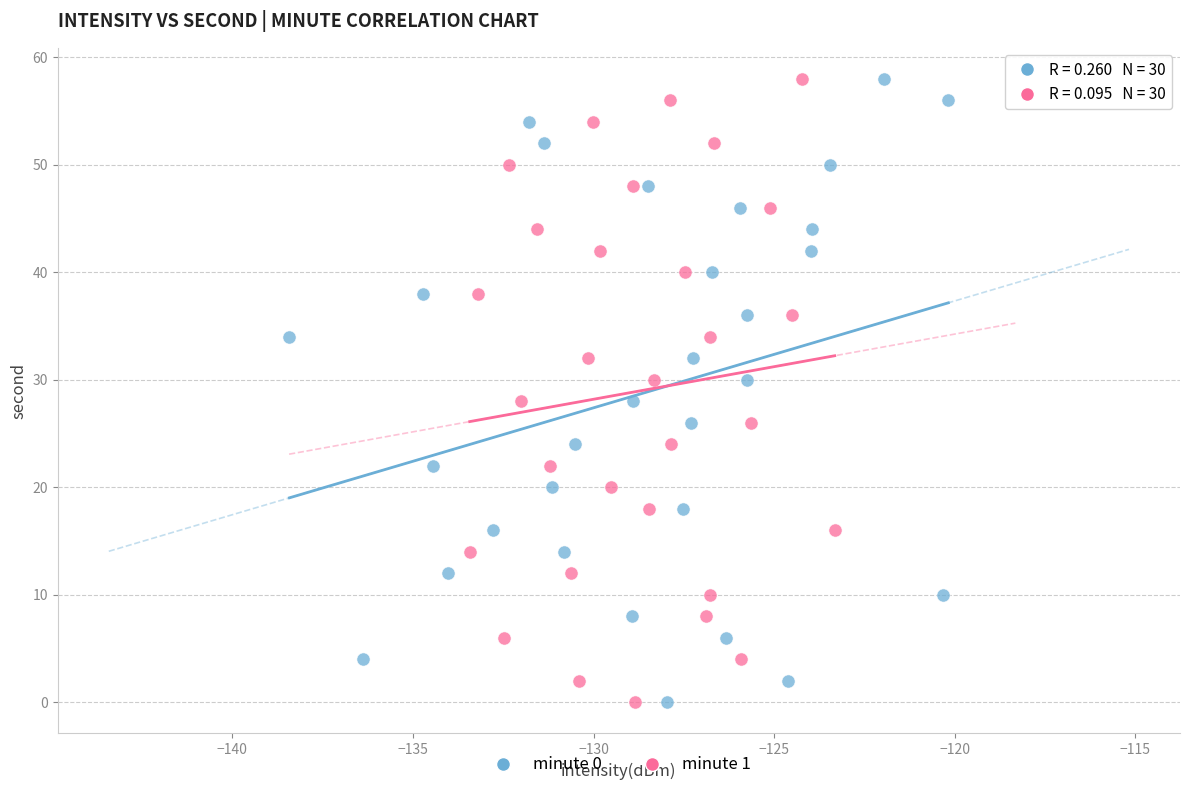

What are all the series names shown in the legend?

minute 0, minute 1